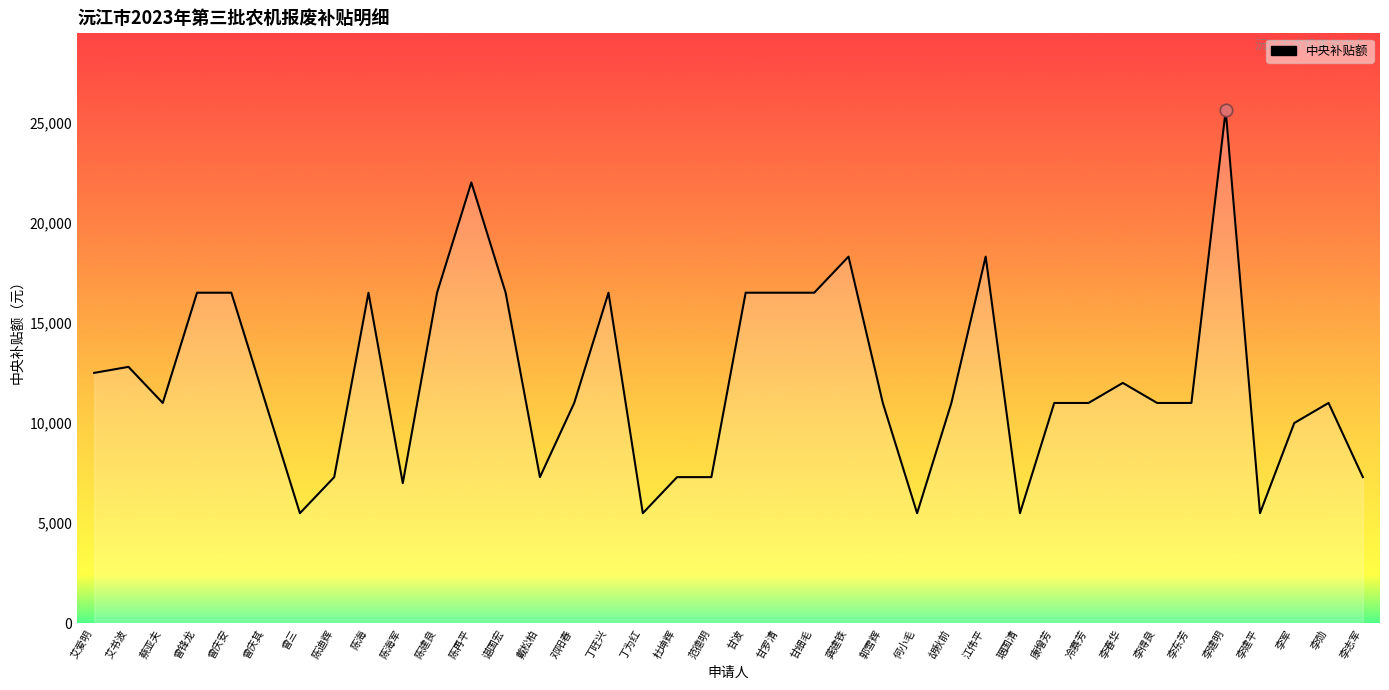

Between 艾爱明 and 龚建铁, which is larger?

龚建铁